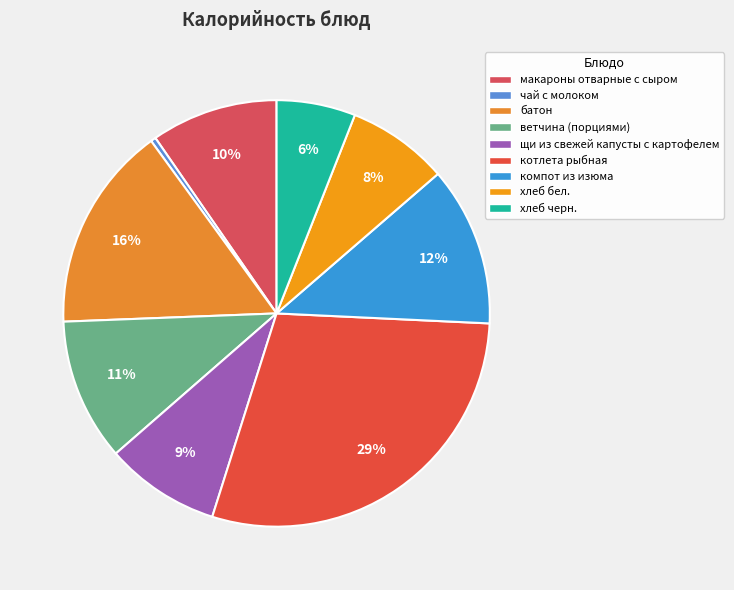

Rank the categories by value from highest to lowest.

котлета рыбная, батон, компот из изюма, ветчина (порциями), макароны отварные с сыром, щи из свежей капусты с картофелем, хлеб бел., хлеб черн., чай с молоком